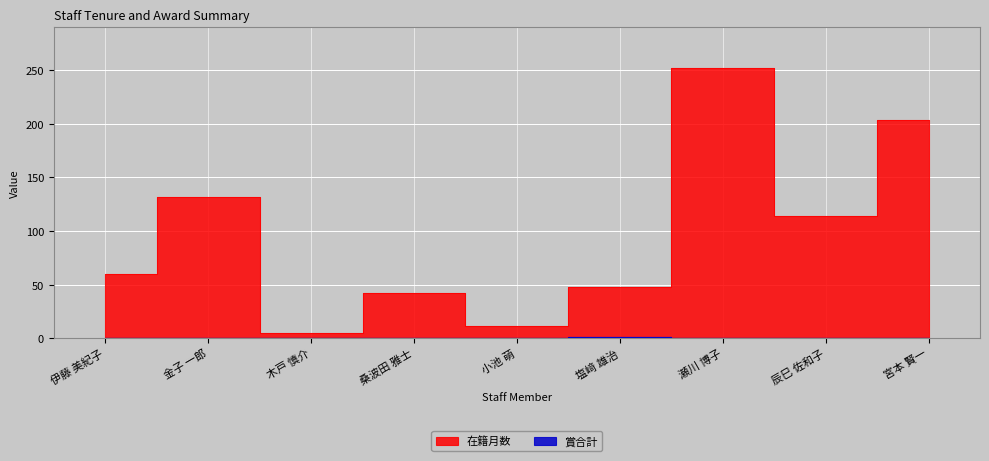

Reading right to left, transcribe all the data shown in this chart.

在籍月数: 宮本 賢一=204	辰巳 佐和子=114	瀬川 博子=252	塩﨑 雄治=48	小池 萌=12	桑波田 雅士=42	木戸 慎介=5	金子 一郎=132	伊藤 美紀子=60
賞合計: 宮本 賢一=0	辰巳 佐和子=0	瀬川 博子=0	塩﨑 雄治=1	小池 萌=0	桑波田 雅士=0	木戸 慎介=0	金子 一郎=0	伊藤 美紀子=0